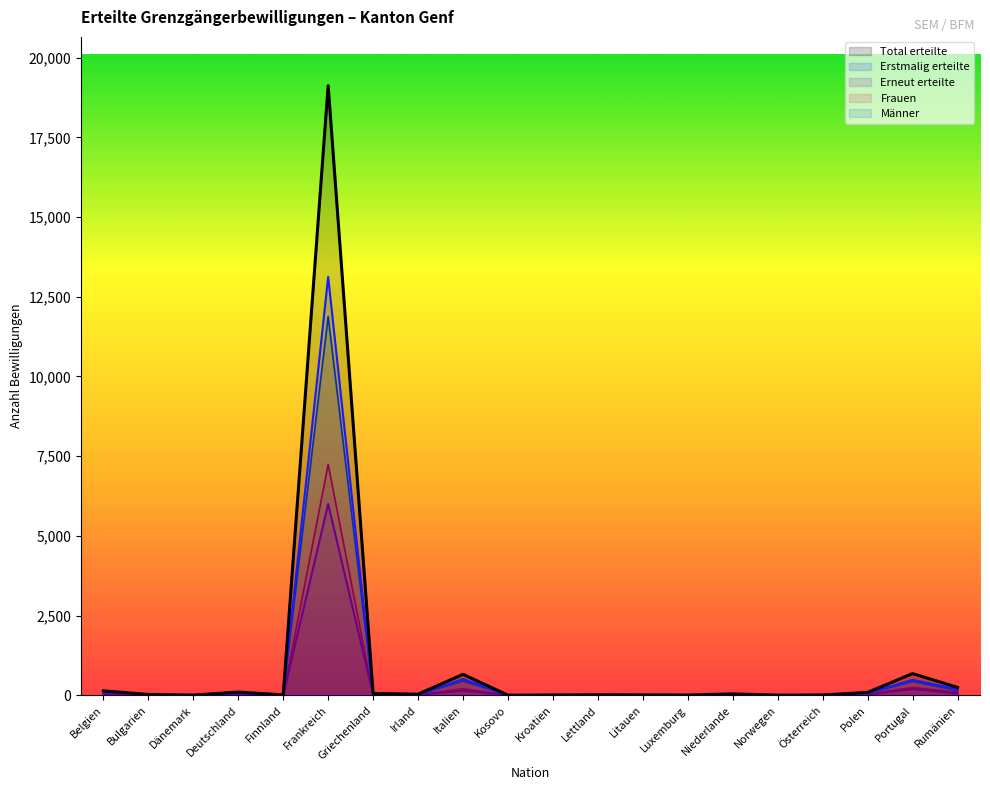

The Erneut erteilte series shows 4044 at Norwegen. True or false?

False